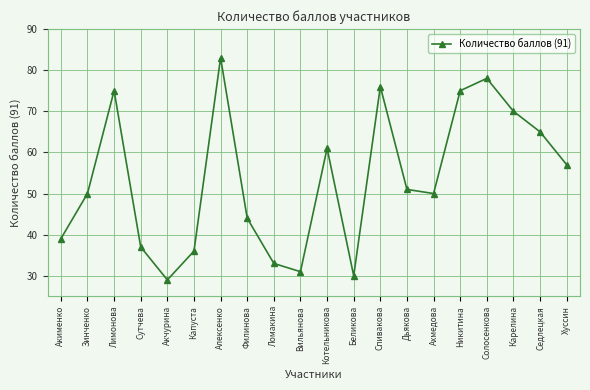

What is the difference between the second highest and minimum values?

49